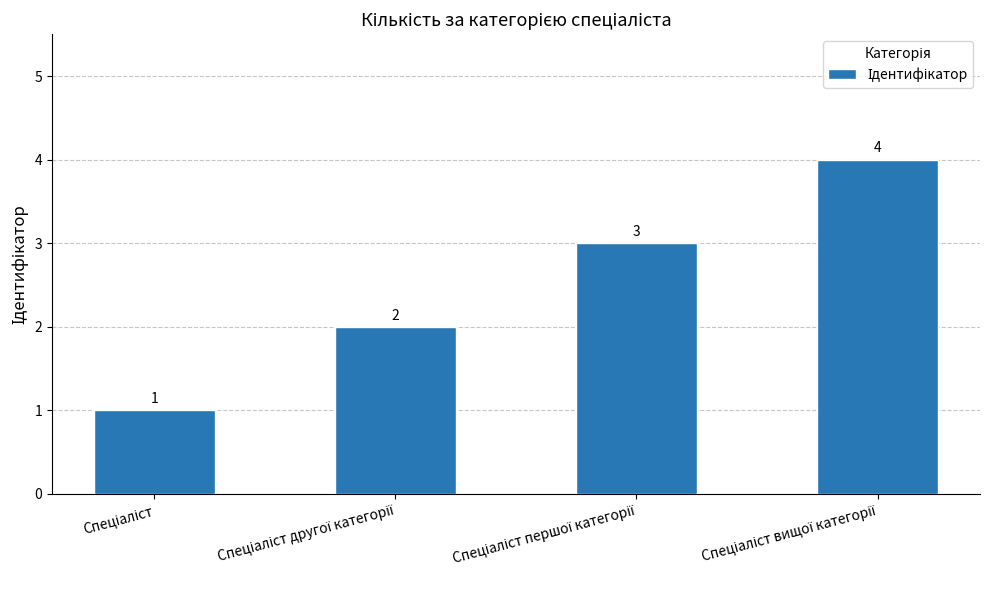

How many values are between 2 and 4?

3